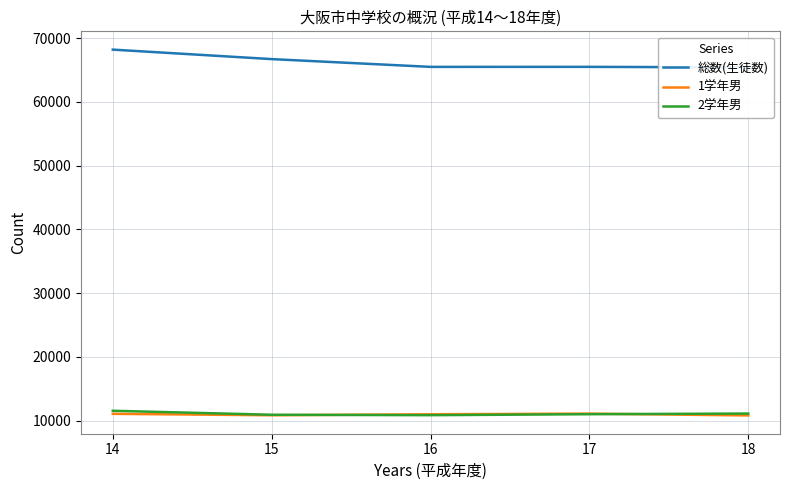

Which series has the largest range (max minus min)?

総数(生徒数)